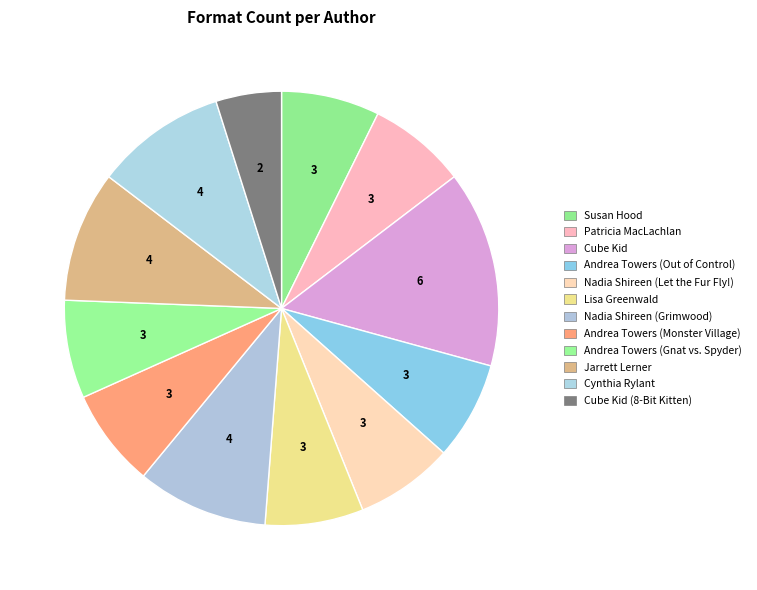

Which has a higher value, Cynthia Rylant or Cube Kid (8-Bit Kitten)?

Cynthia Rylant